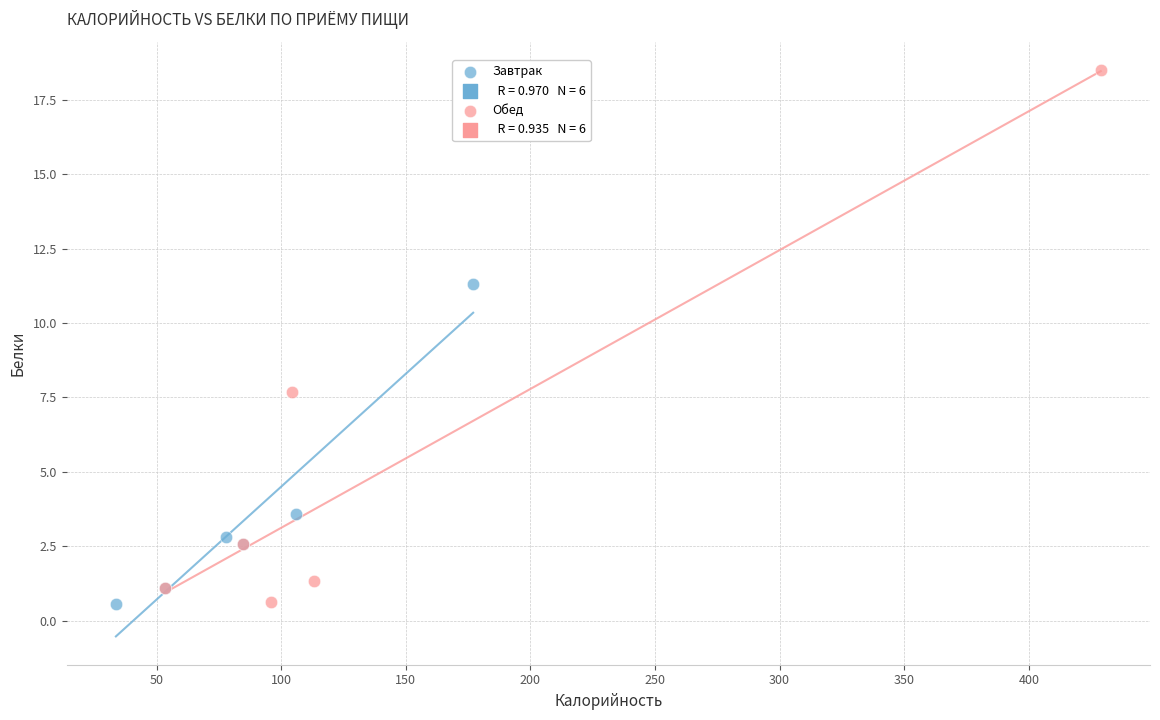

Which series has the widest spread of Y values?

Обед